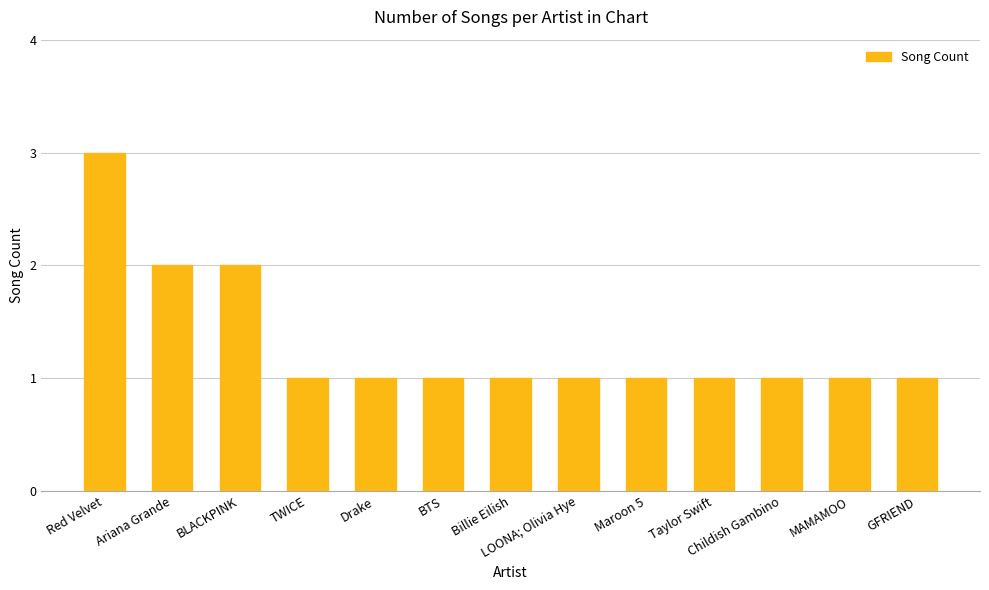

Which label corresponds to the largest value in the chart?

Red Velvet